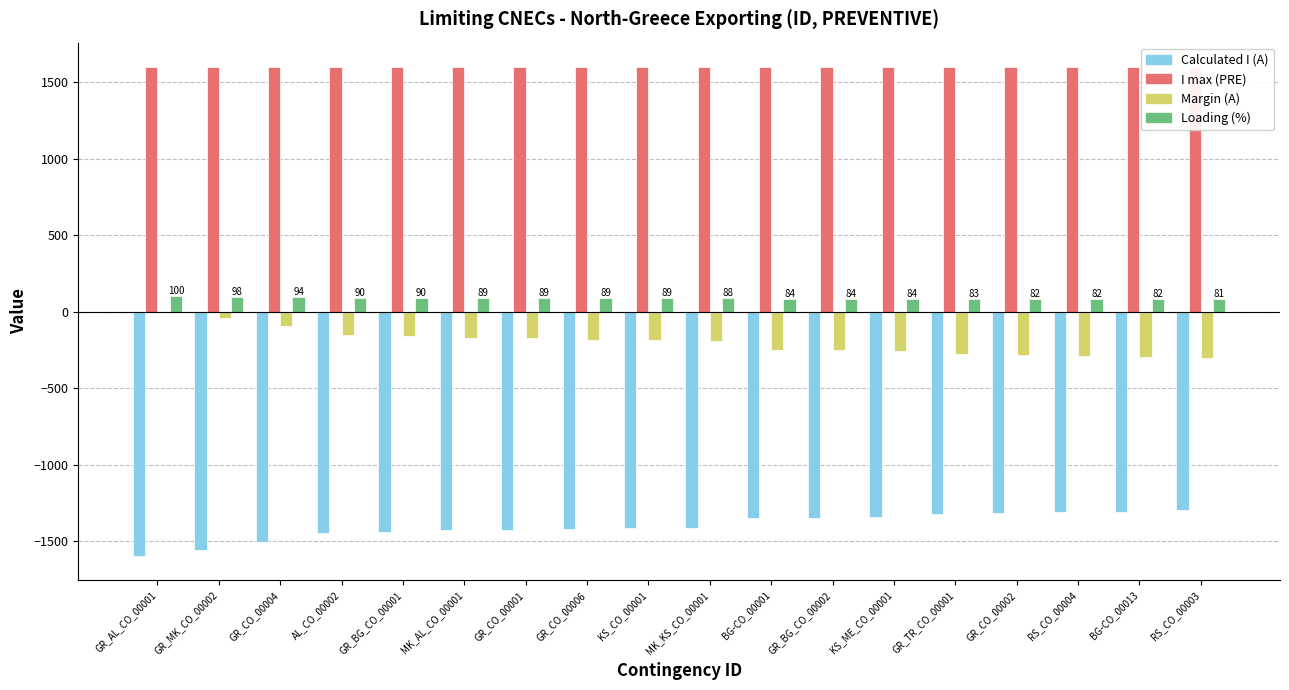

Which series has the widest spread of values?

Calculated I (A)